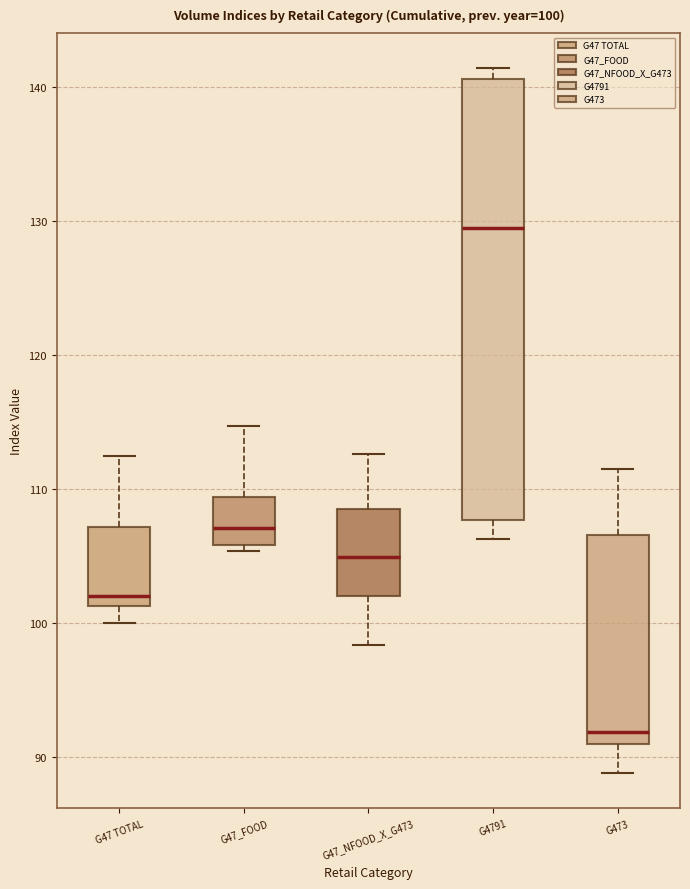

Which box is the tallest, from its lower edge to its upper edge?

G4791